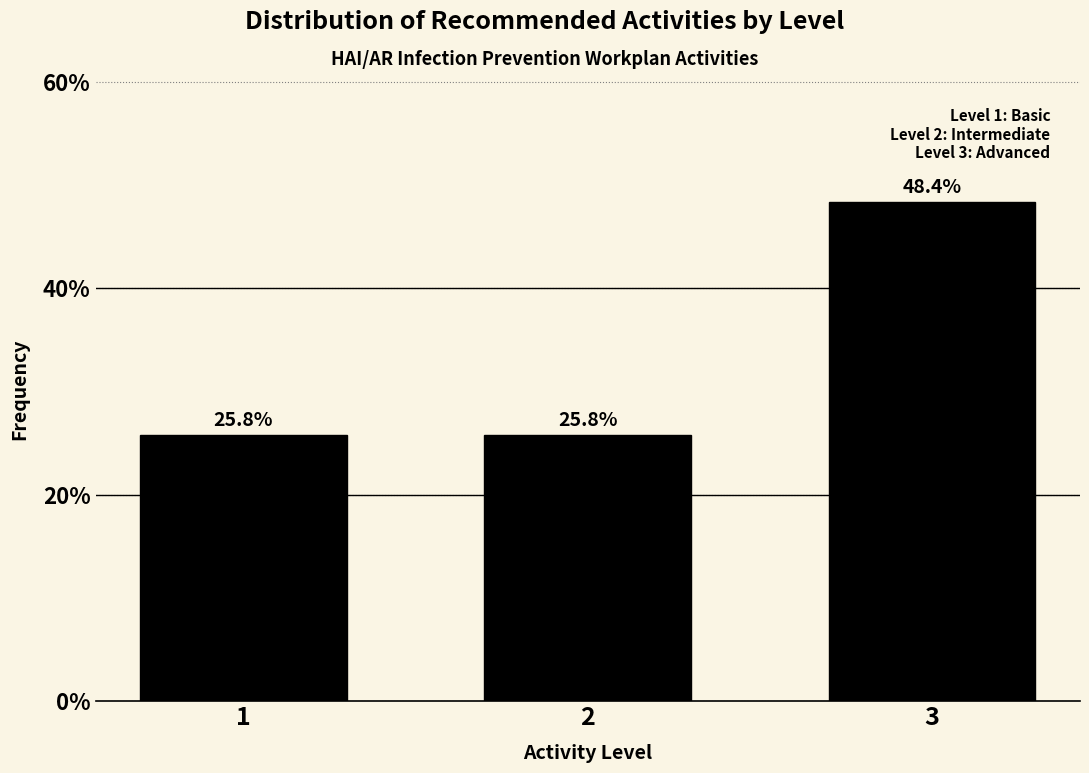

Reading left to right, list all the values displayed in this chart.

1=25.8	2=25.8	3=48.4